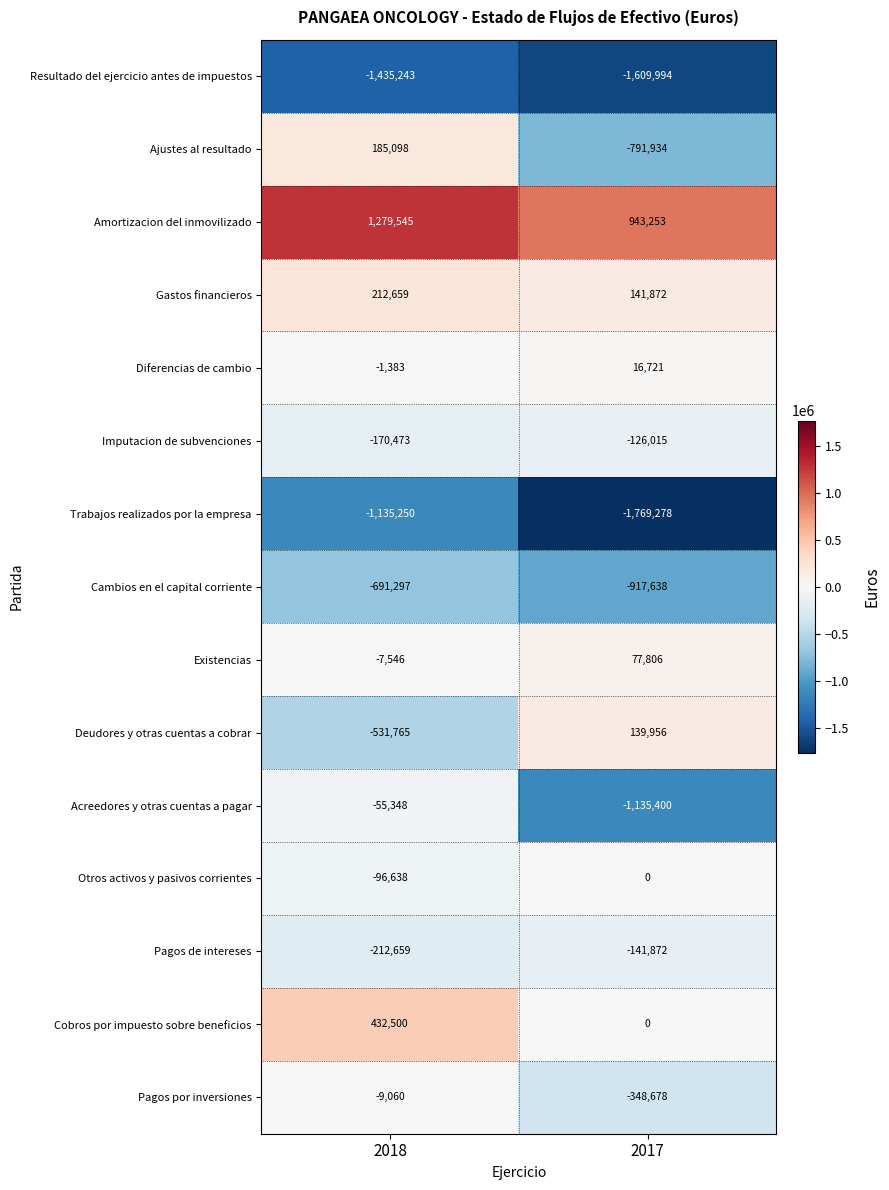

How many series are shown in this chart?

15